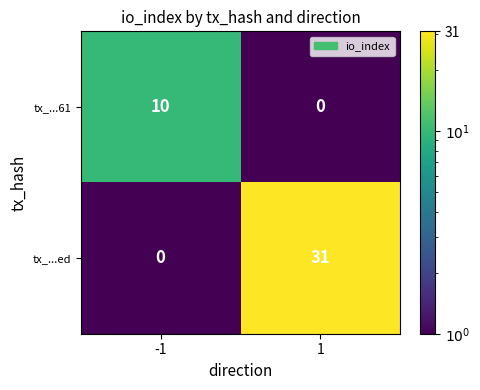

At 1, list the series in order from smallest to largest.

tx_...61, tx_...ed